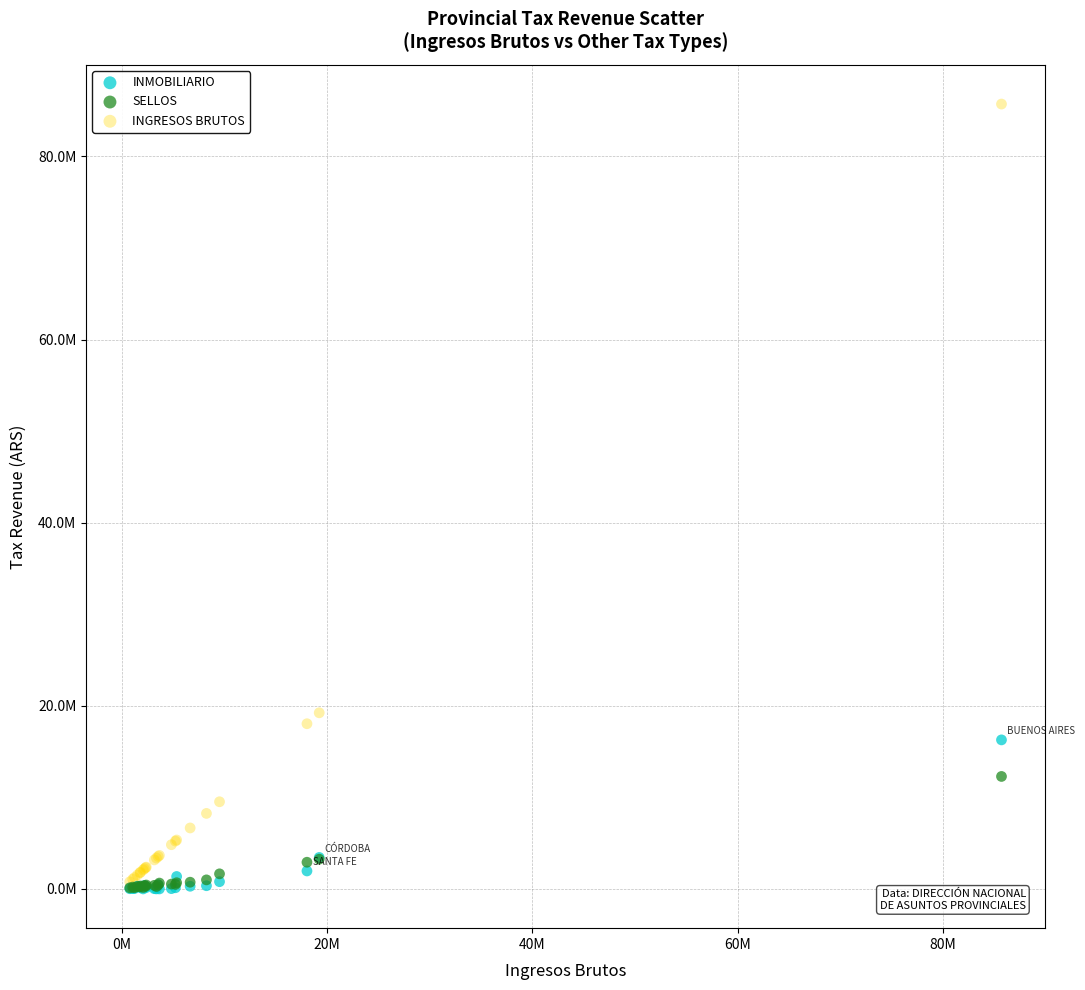

Which series contains the highest Y value?

INGRESOS BRUTOS